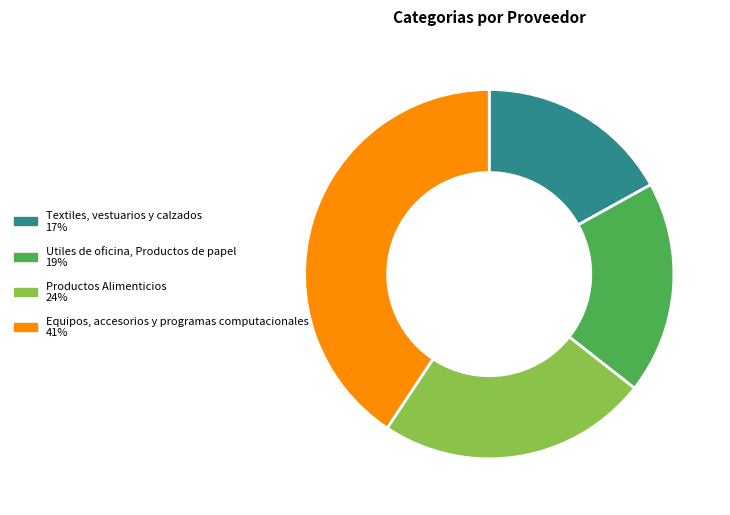

Is the sum of Productos Alimenticios and Utiles de oficina, Productos de papel greater than half?

No